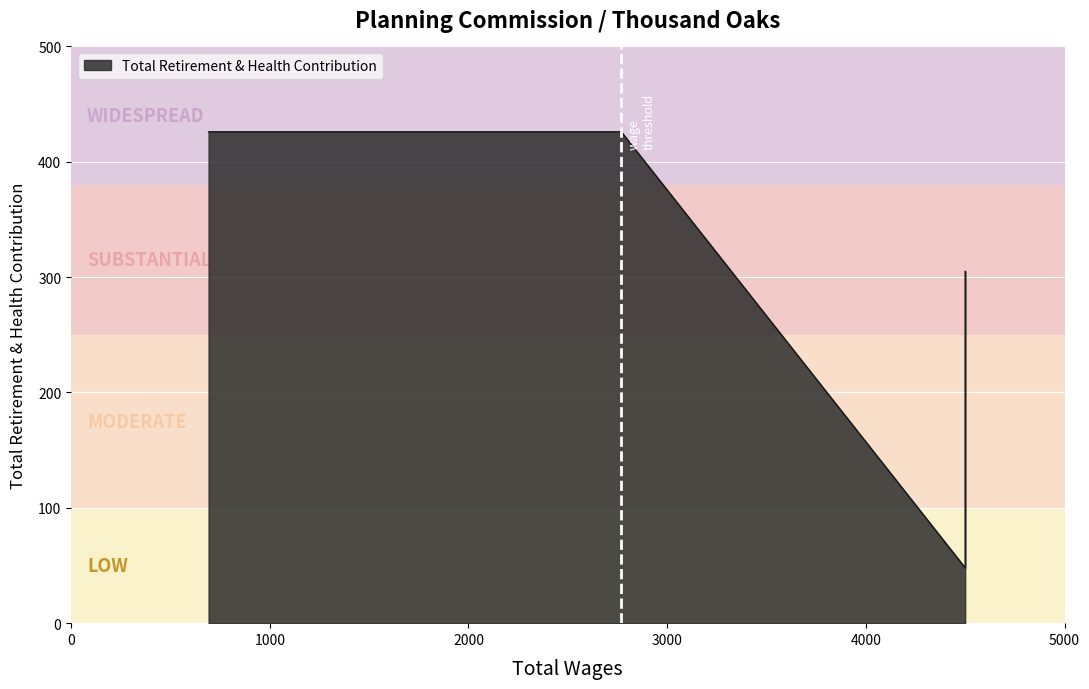

What is the average value?

323